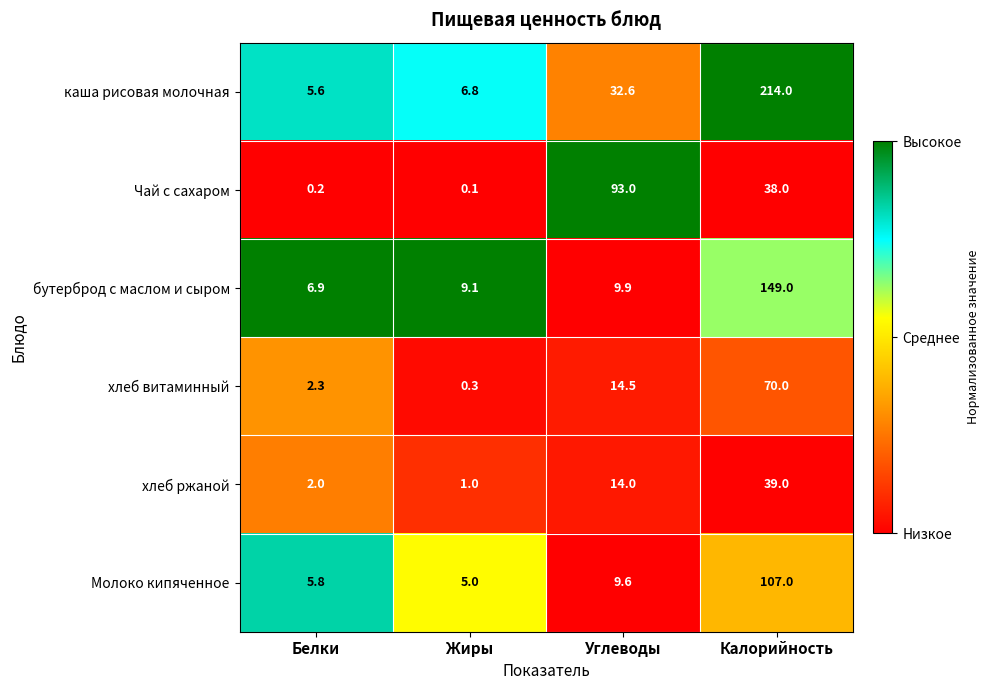

True or false: хлеб ржаной has a value of 3.0 at Белки.

False